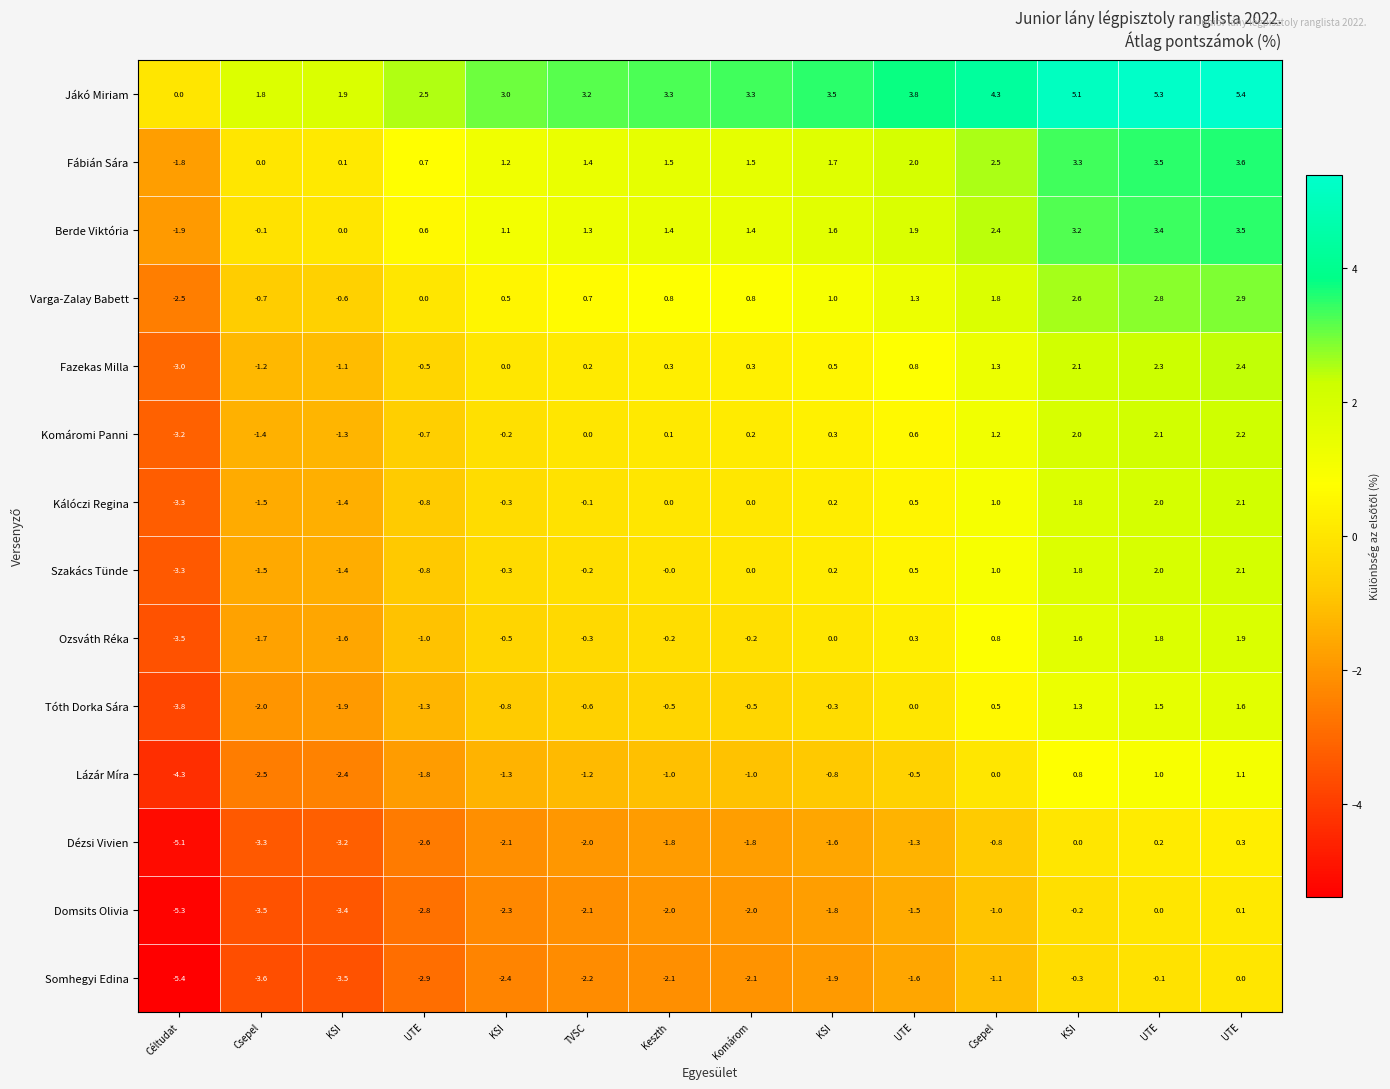

What is the total value across all series at Komárom?

-0.1